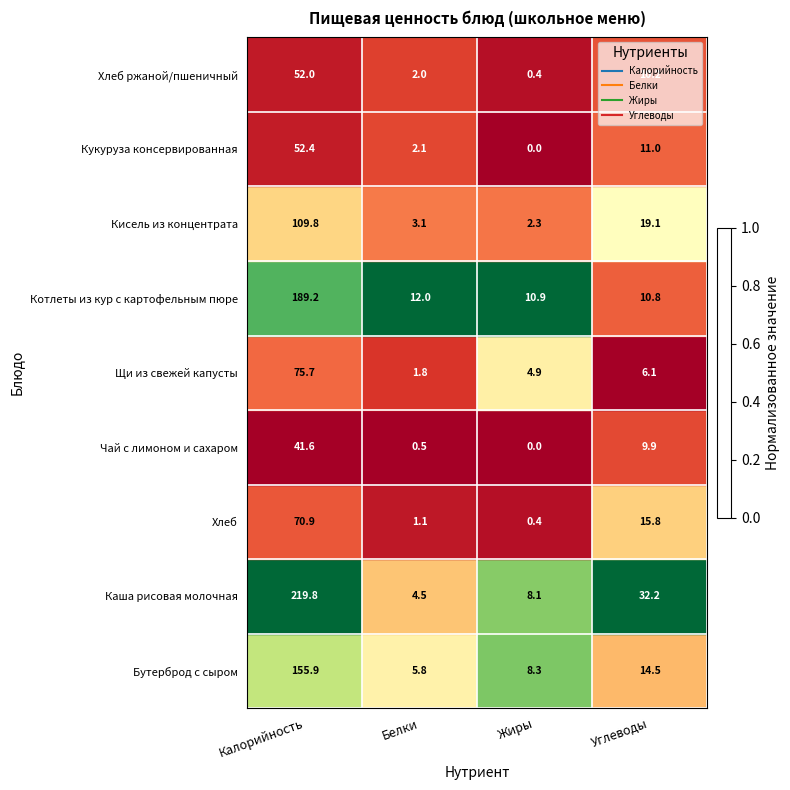

At how many categories does at least one series exceed 0?

4